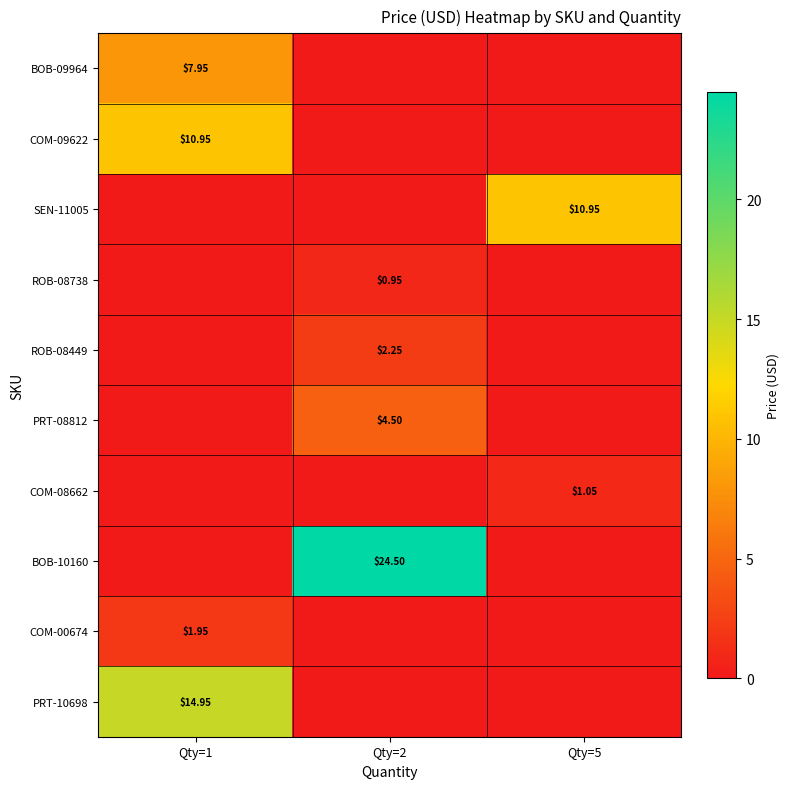

Is it true that ROB-08449 equals 2.2 at Qty=2?

True